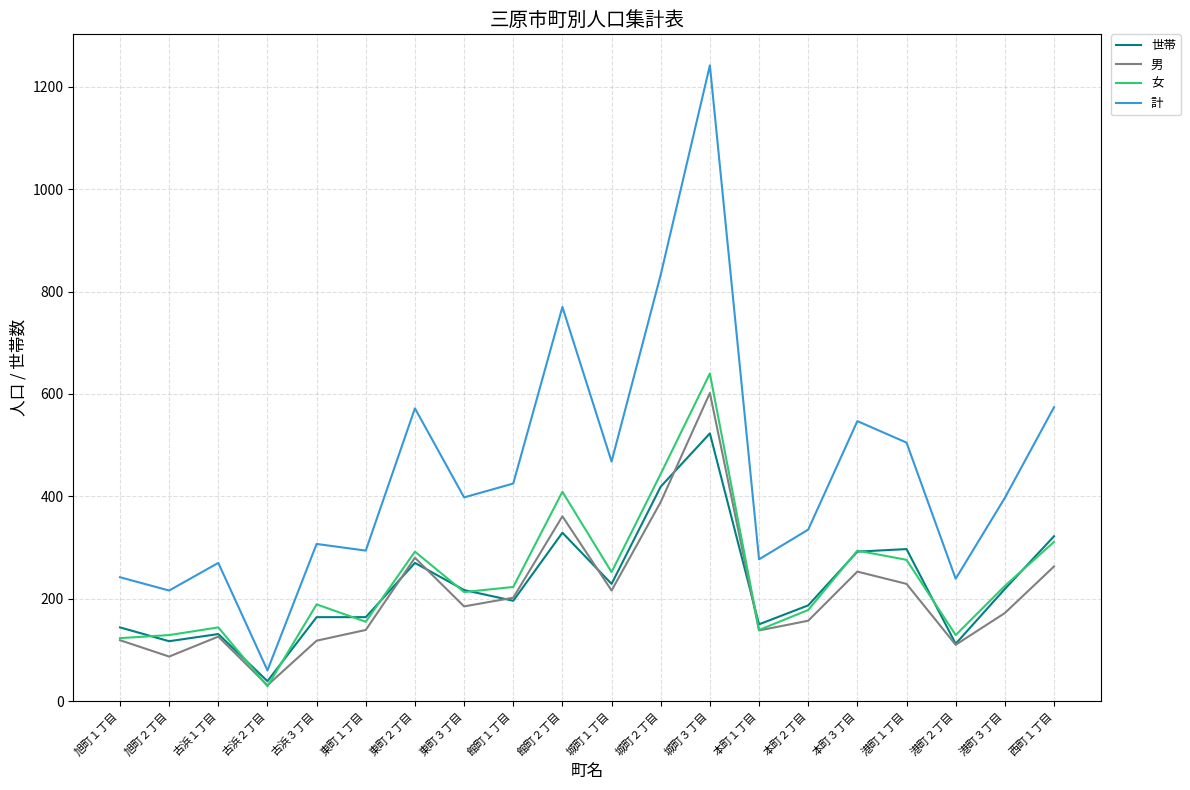

What is the difference between the 男 values at 古浜３丁目 and 港町１丁目?

111